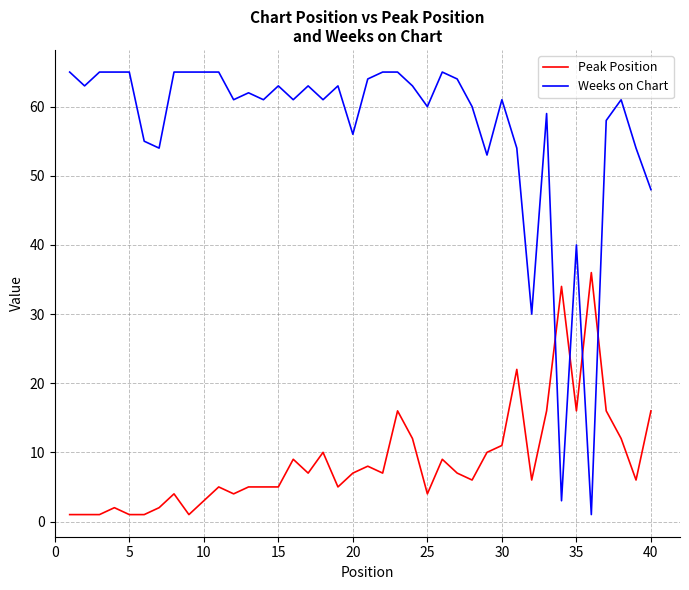

How many times do Peak Position and Weeks on Chart cross each other?

4